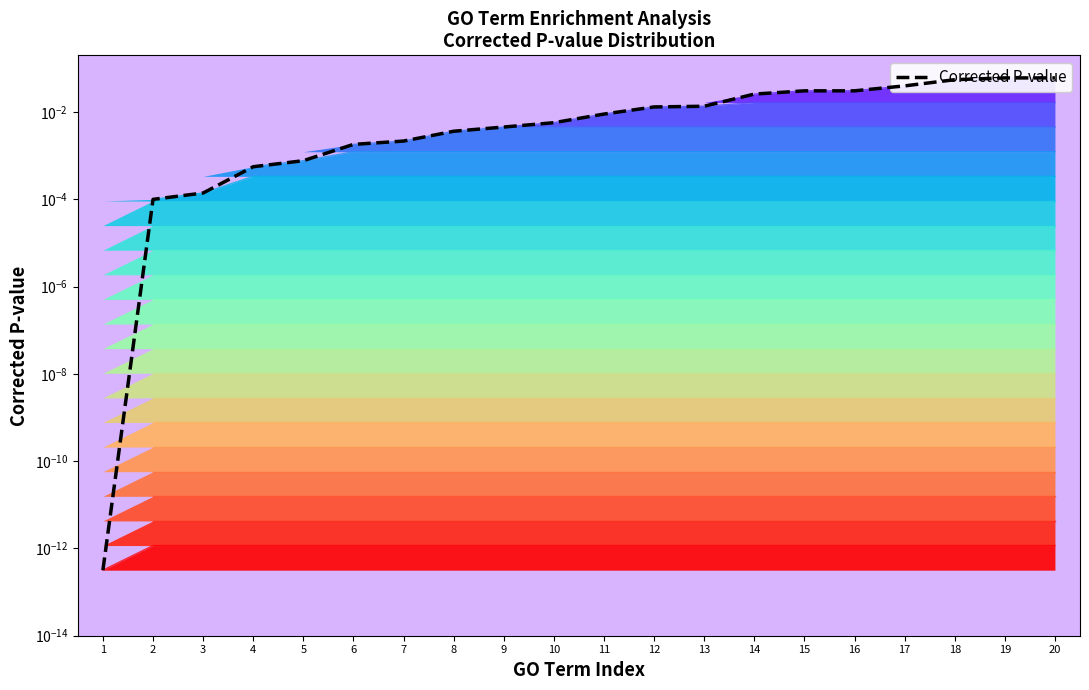

The value at 20 is 0.1. True or false?

True